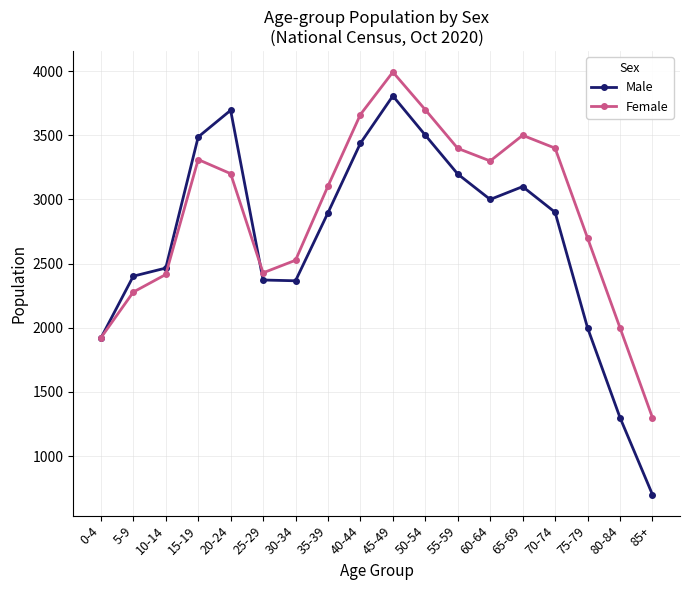

Which series has the largest range (max minus min)?

Male